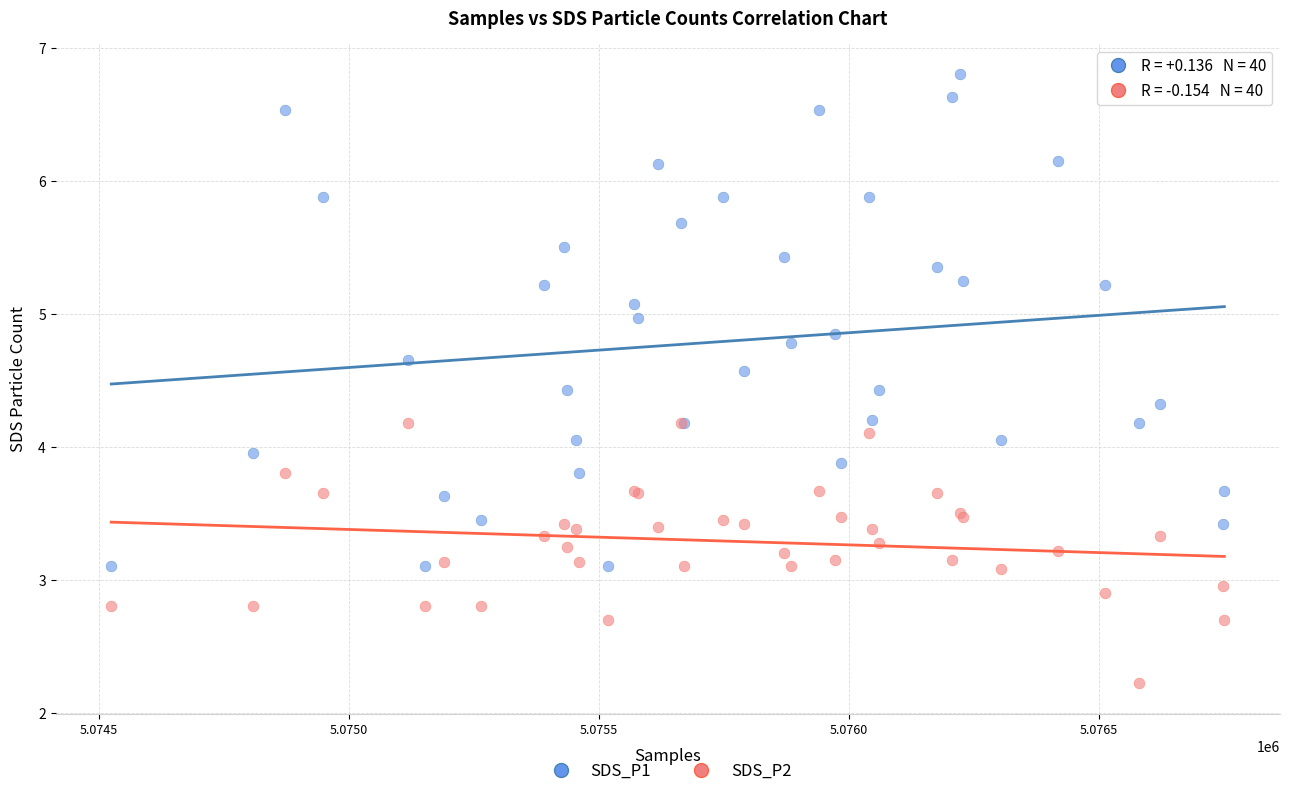

Which series reaches the maximum Y coordinate?

SDS_P1